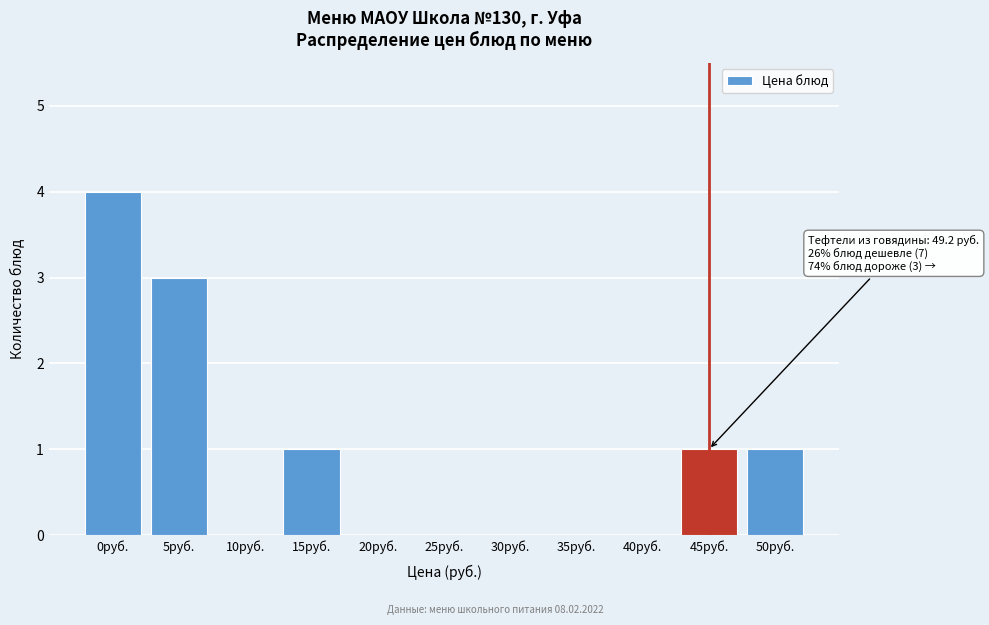

Reading left to right, extract all data points from this chart.

0руб.=4	5руб.=3	10руб.=0	15руб.=1	20руб.=0	25руб.=0	30руб.=0	35руб.=0	40руб.=0	45руб.=1	50руб.=1